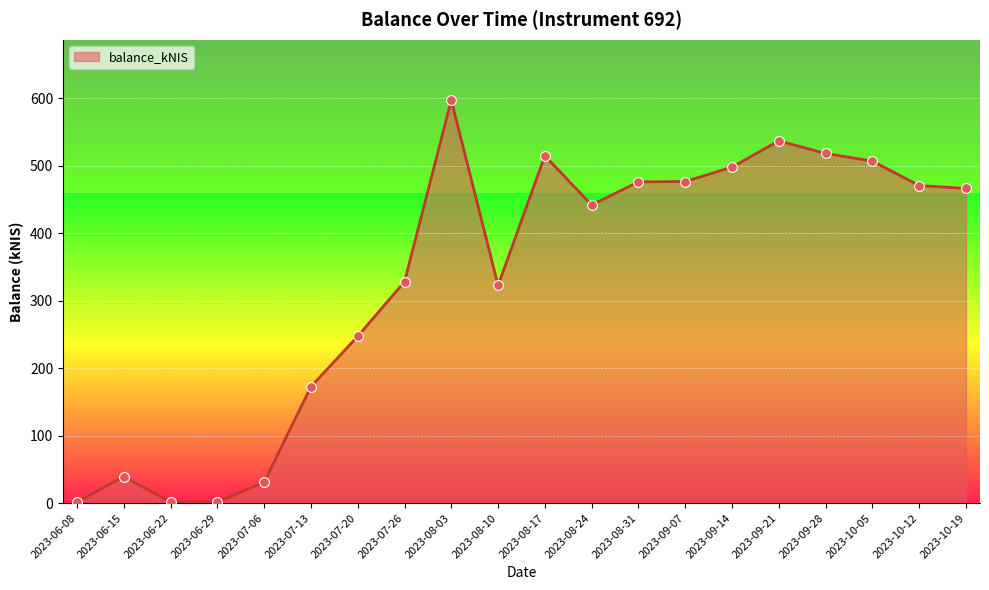

Approximately how many times larger is the value at 2023-10-12 compared to 2023-06-15?

12.0